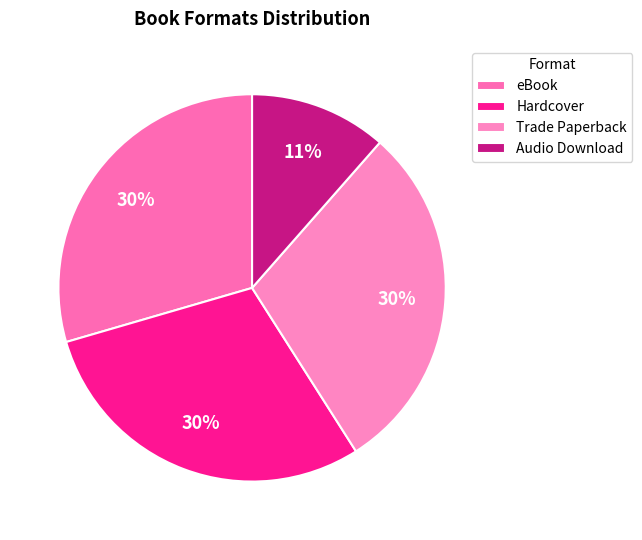

To the nearest percent, what is the combined percentage of Trade Paperback and Audio Download?

41%